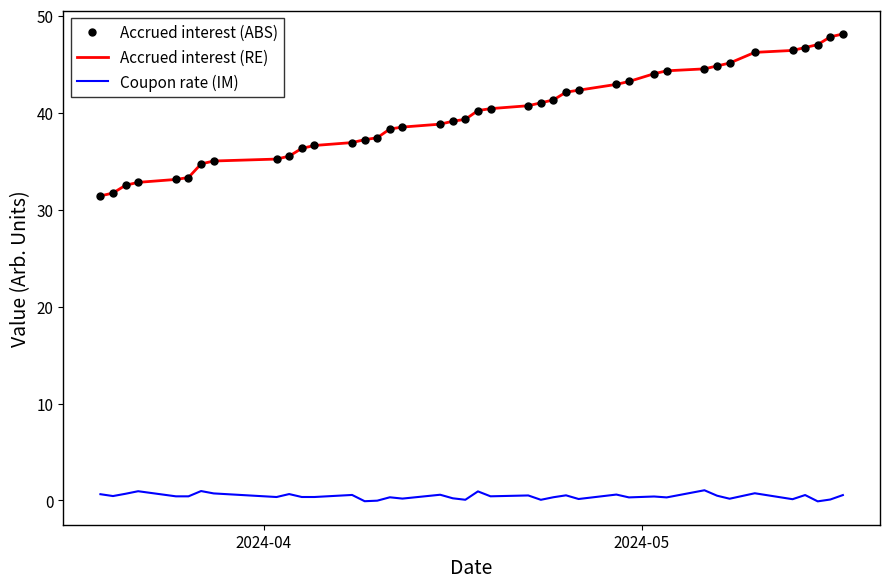

True or false: Coupon rate (IM) and Accrued interest (RE) intersect in this chart.

False